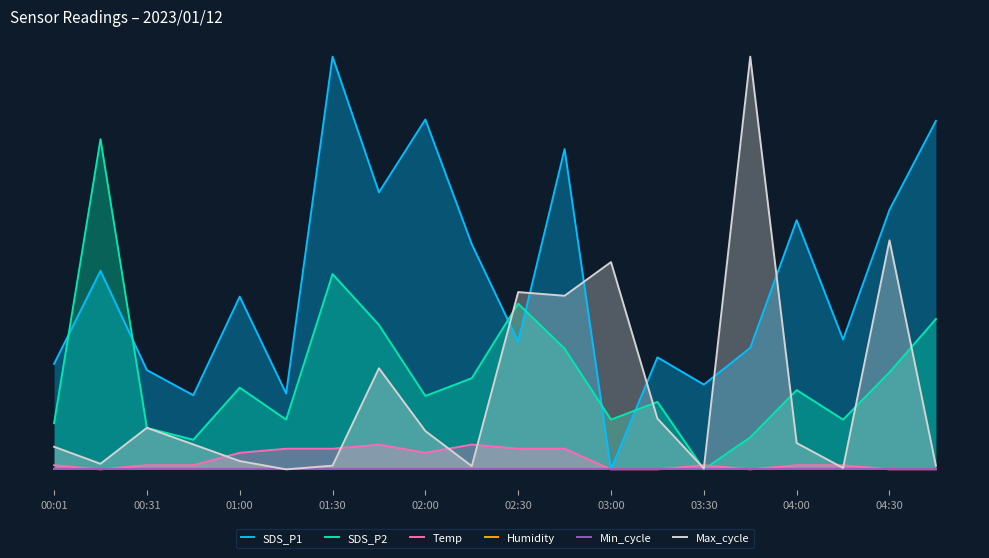

True or false: Temp and Min_cycle intersect in this chart.

False